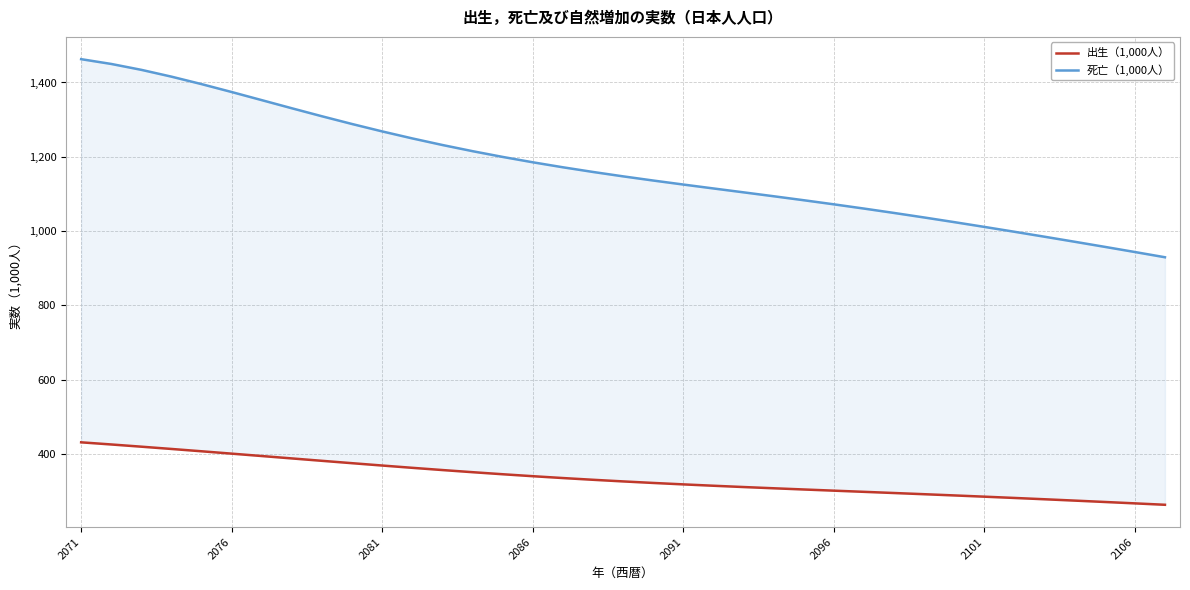

What is the highest value of the 出生（1,000人） series?

431.5